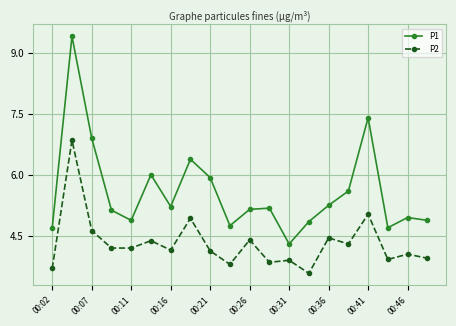

What is the smallest value displayed?

3.6